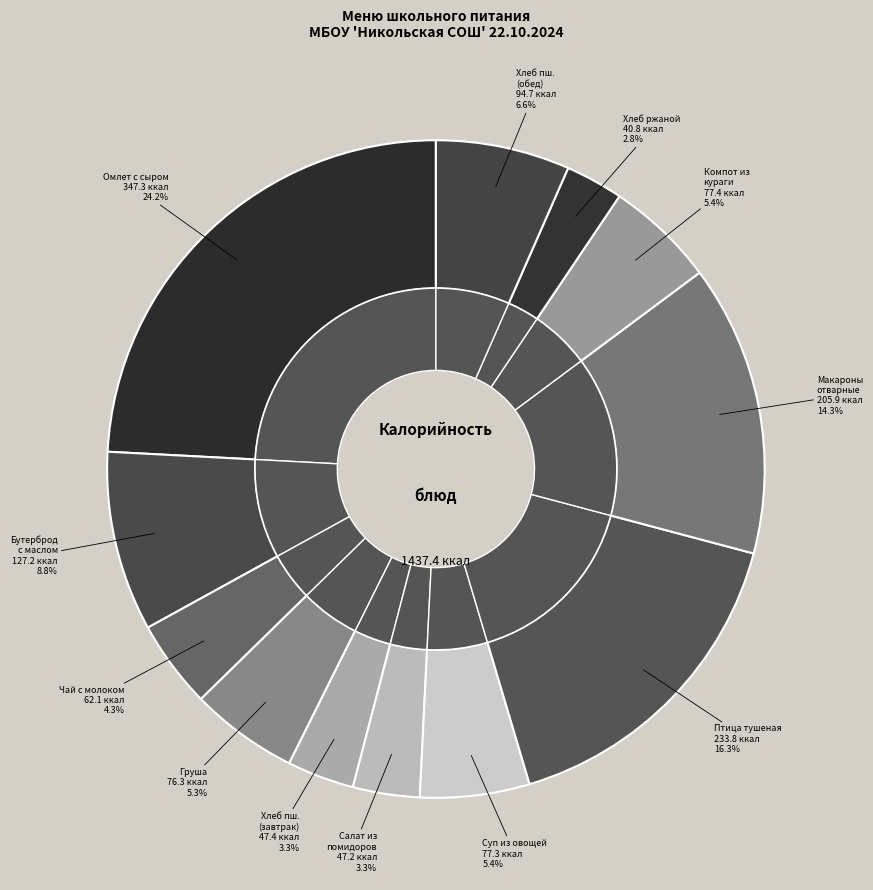

Is Хлеб пшеничный (завтрак) the majority of the pie?

No